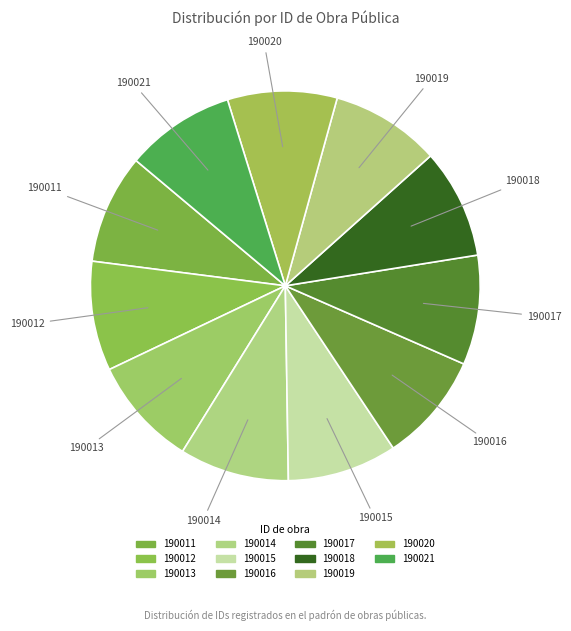

What is the ratio of the value at 190016 to the value at 190021?

1.0